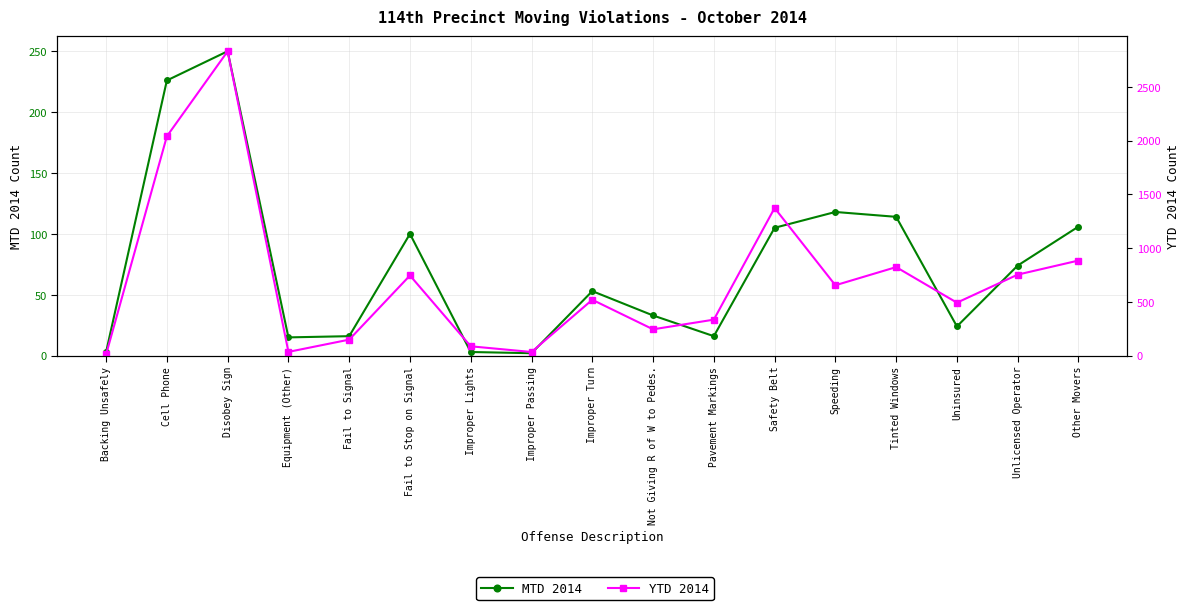

How many values in the YTD 2014 series are below 520?

8